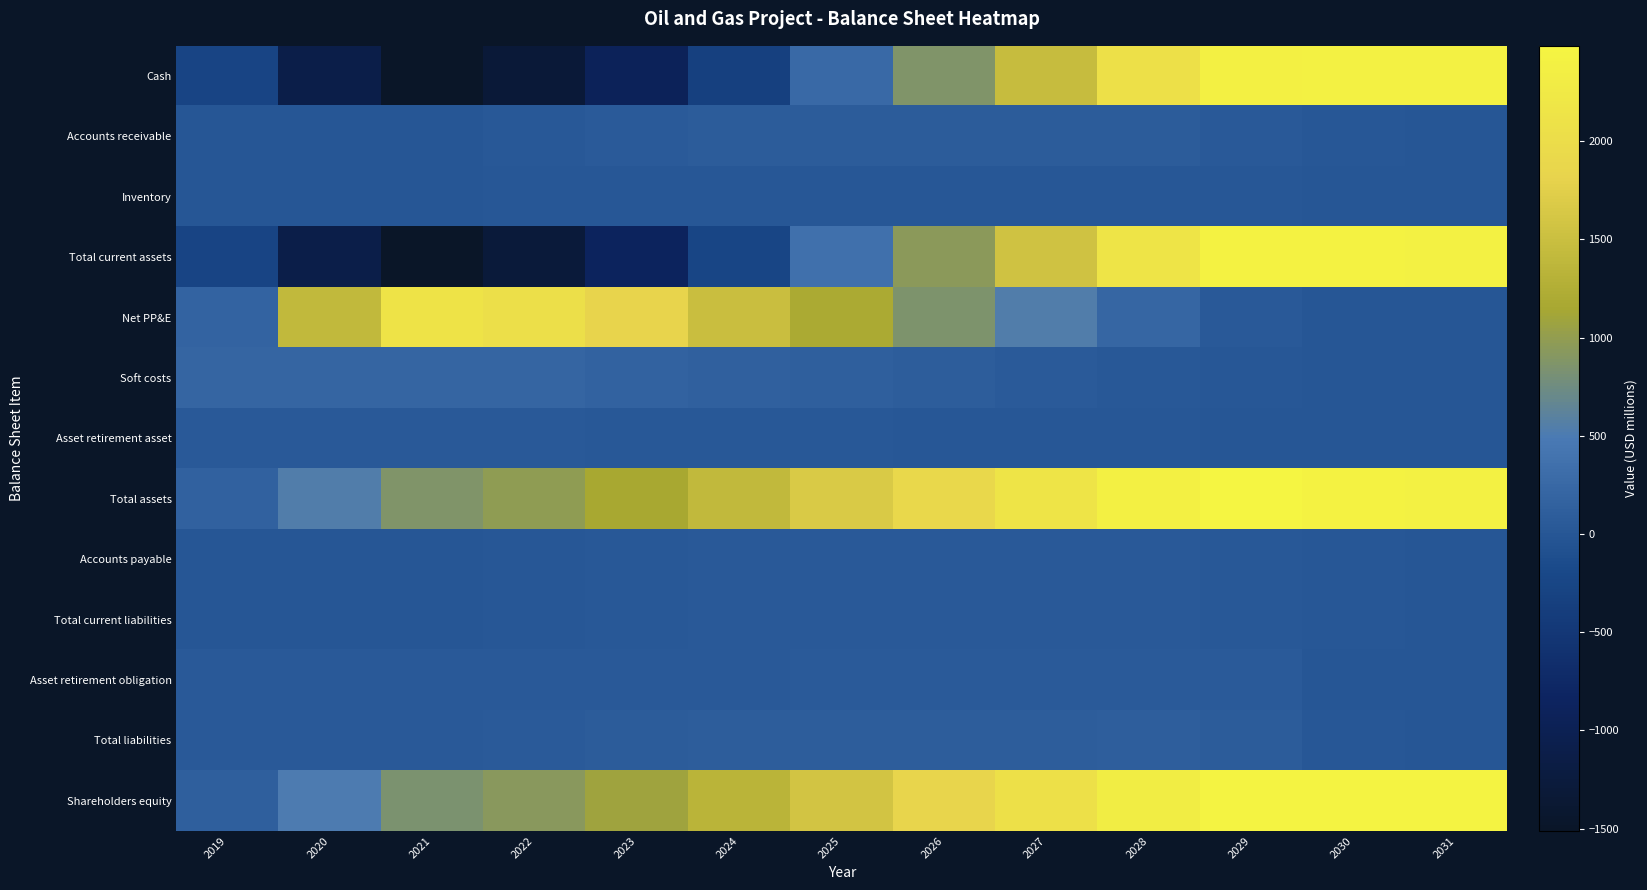

At which category does the chart reach its minimum across all series?

2021